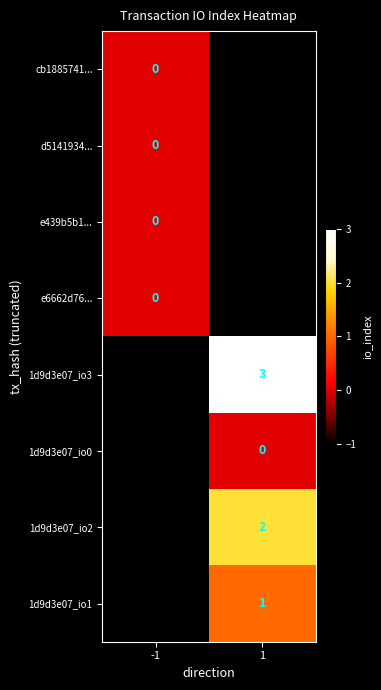

How many series are shown in this chart?

8